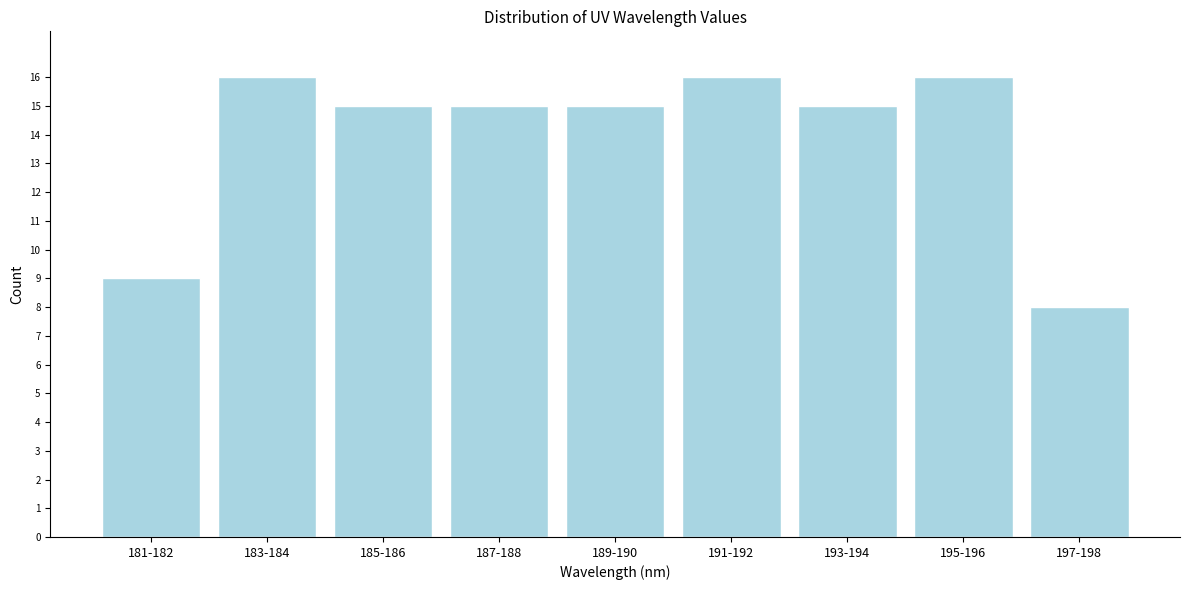

Reading right to left, extract all data points from this chart.

8	16	15	16	15	15	15	16	9